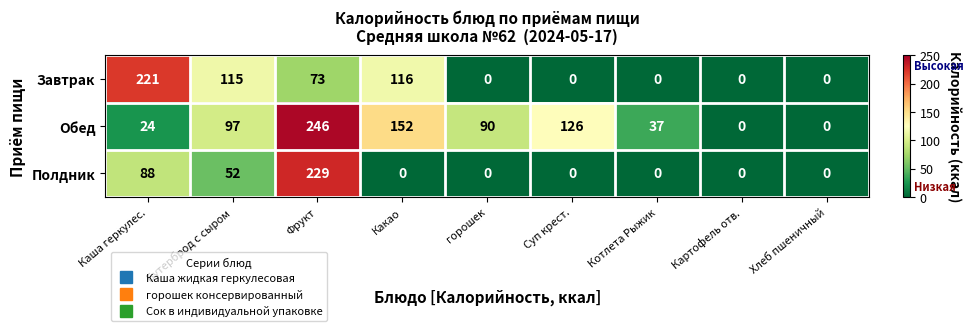

Which series has the largest total across all categories?

Обед